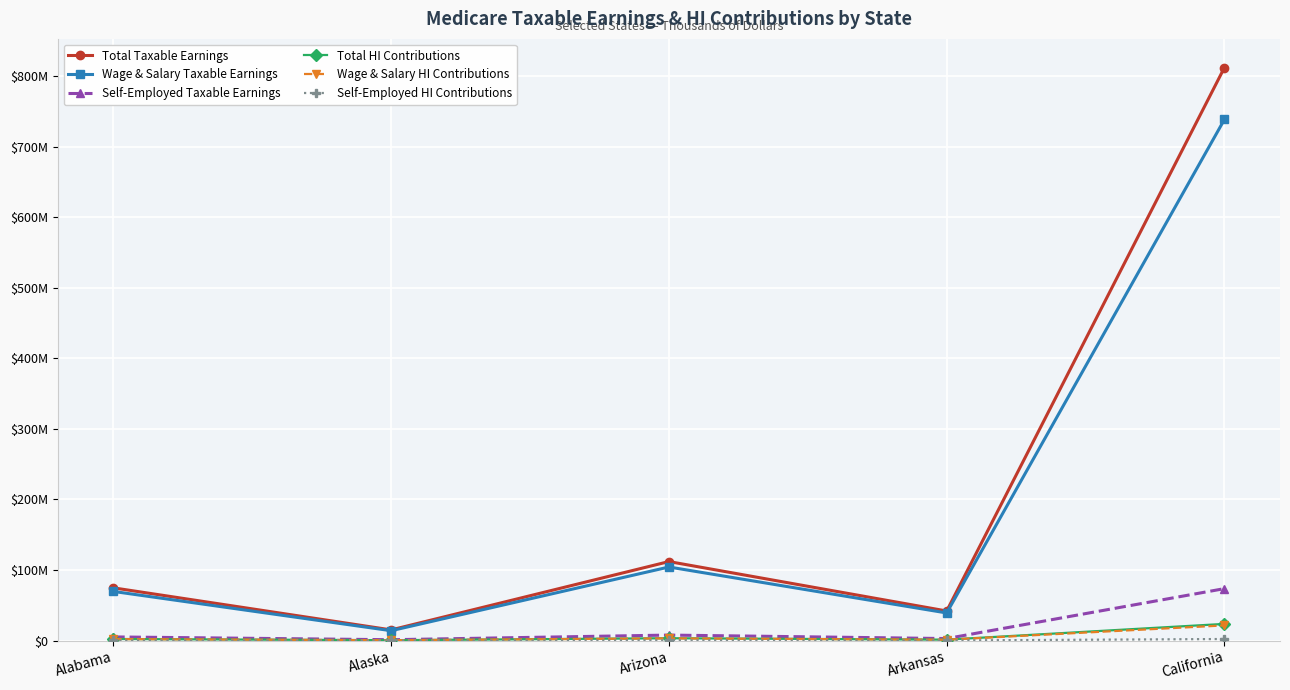

What is the value of the Total HI Contributions point at the 5th from the left?

23555629